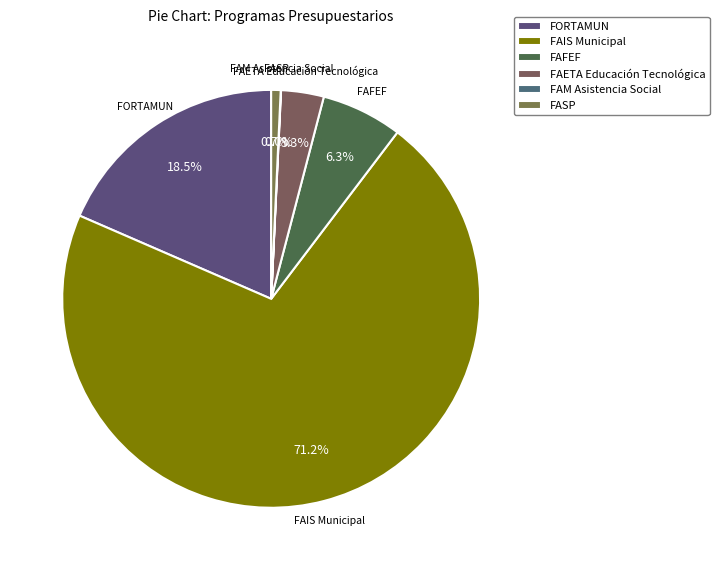

What is the ratio of the value at FORTAMUN to the value at FAFEF?

2.9